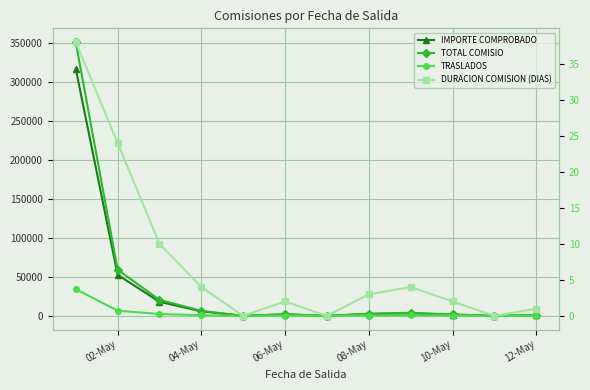

True or false: DURACION COMISION (DIAS) and TOTAL COMISIO intersect in this chart.

False